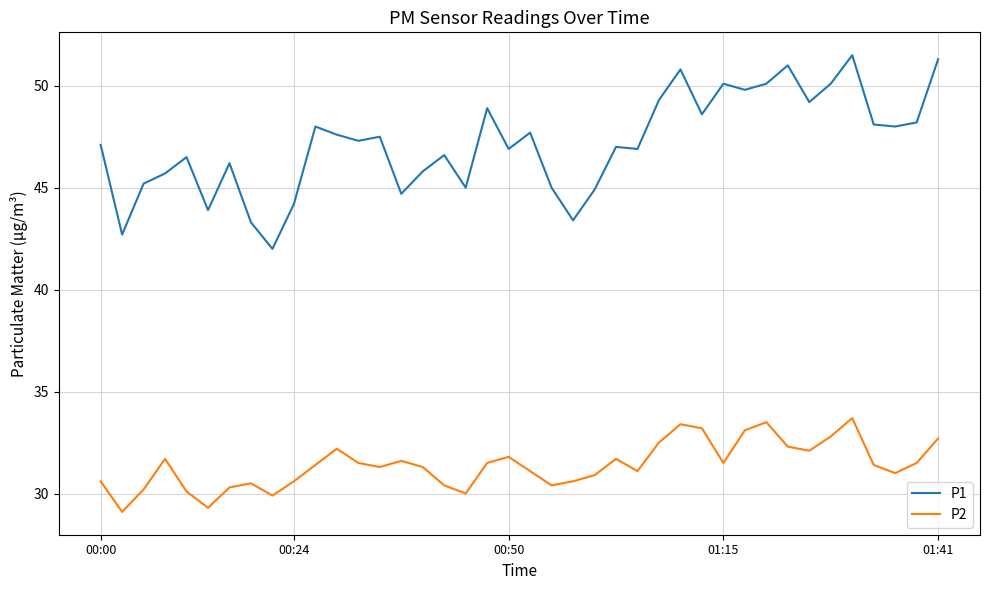

What is the average value of the P1 series?

47.2